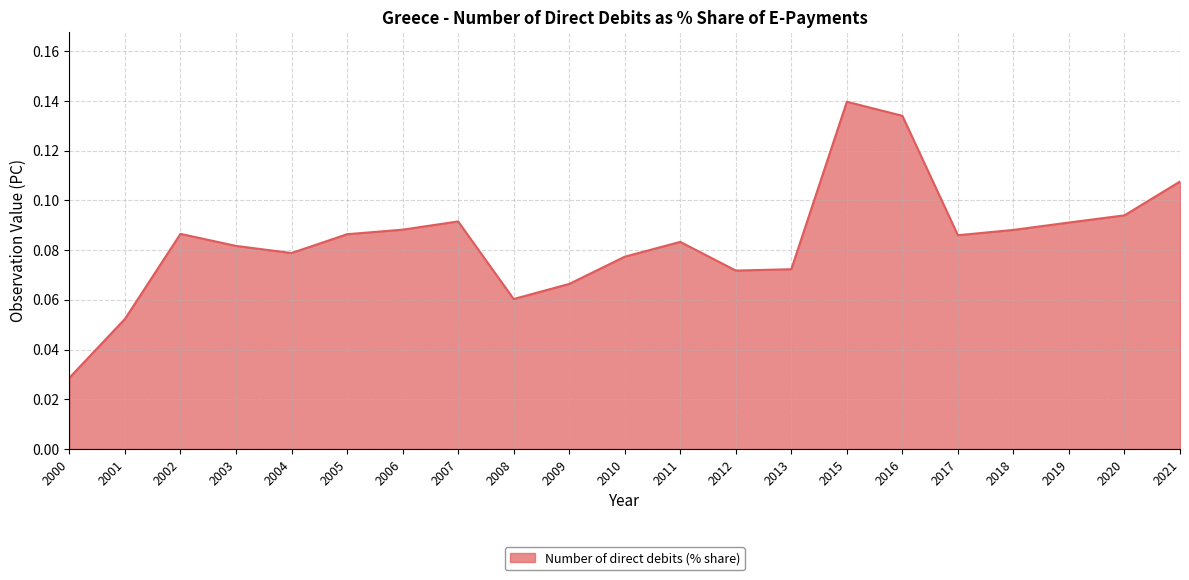

Which category has the lowest value across all series?

2000